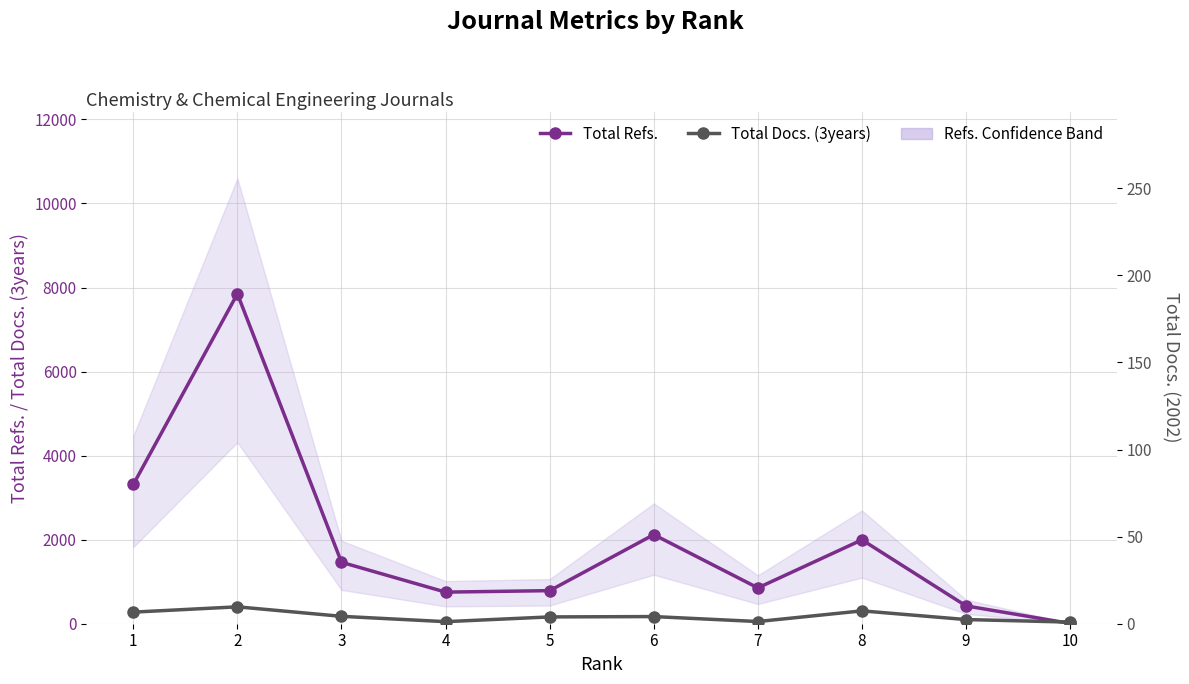

Reading right to left, extract all data points from this chart.

Total Refs.: 7	424	1996	853	2120	787	752	1462	7850	3313
Total Docs. (3years): 39	99	306	52	170	162	49	176	402	276